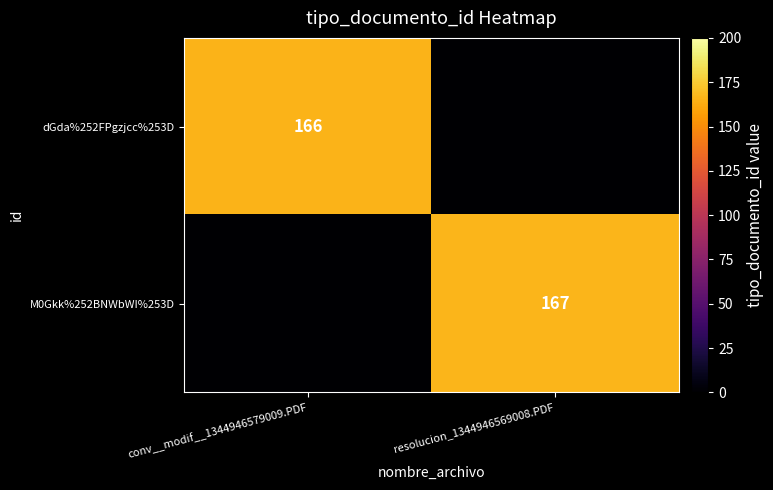

True or false: M0Gkk%252BNWbWI%253D has a value of 273 at resolucion_1344946569008.PDF.

False